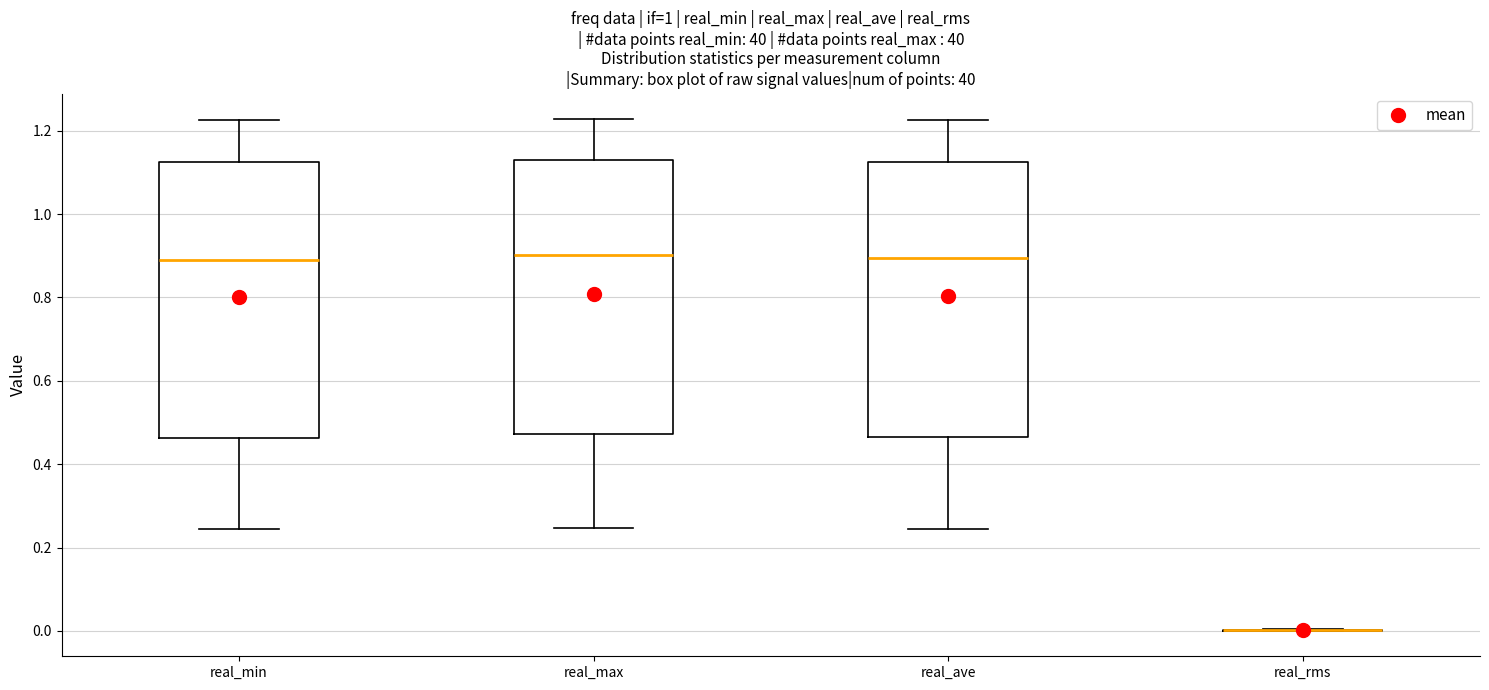

Reading left to right, transcribe this box plot: for each box, give where its median line is, the range the box spans, and where its two whiskers end, as read against the y-axis. The values are not printed on the chart, so give them approximately, as read against the axis.

real_min: median 0.90, box 0.46 to 1.12, whiskers 0.24 to 1.22
real_max: median 0.90, box 0.48 to 1.12, whiskers 0.24 to 1.22
real_ave: median 0.90, box 0.46 to 1.12, whiskers 0.24 to 1.22
real_rms: box collapsed to a line at 0.00, whiskers 0.00 to 0.00